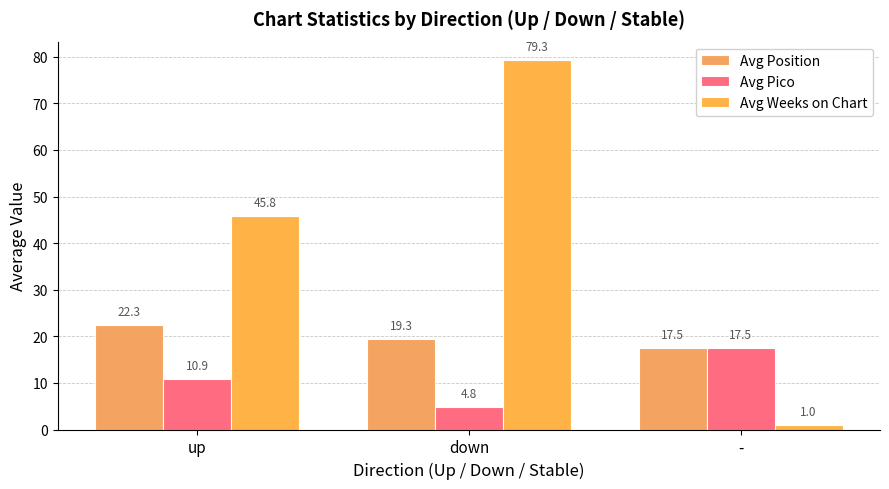

What position from the right is up?

3